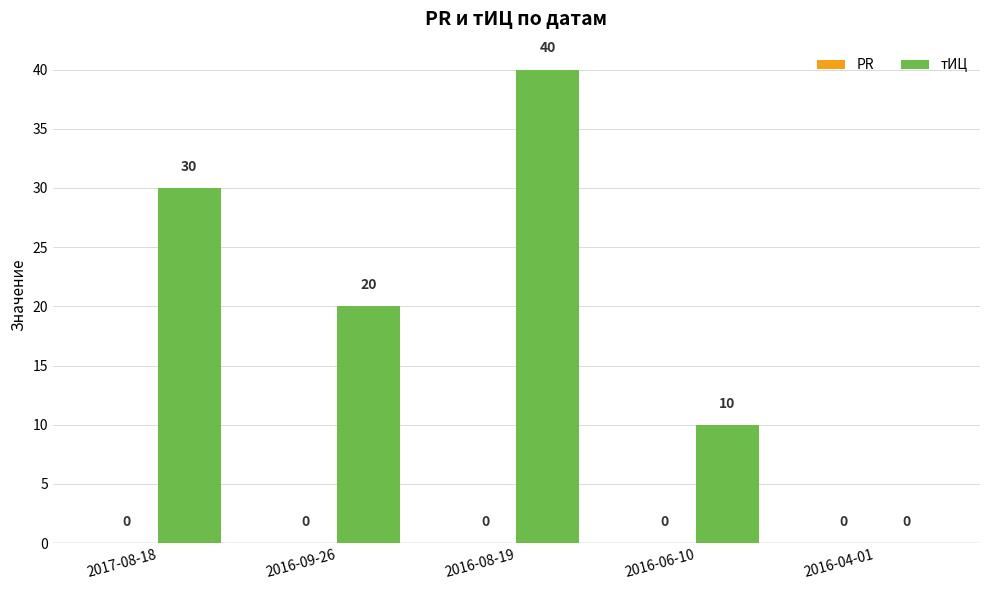

Reading left to right, what are all the values shown in this chart?

2017-08-18=30	2016-09-26=20	2016-08-19=40	2016-06-10=10	2016-04-01=0